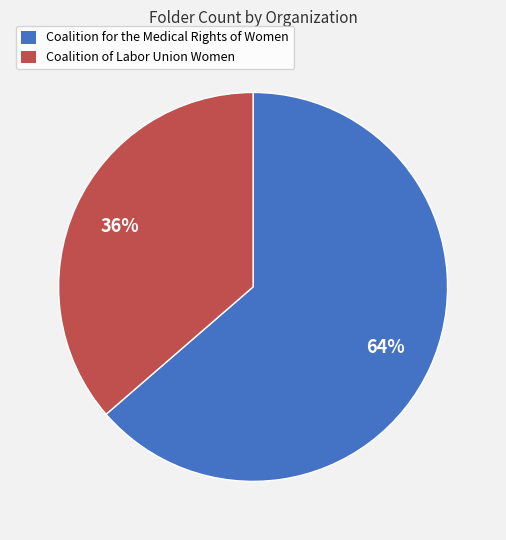

How many segments does this pie chart have?

2